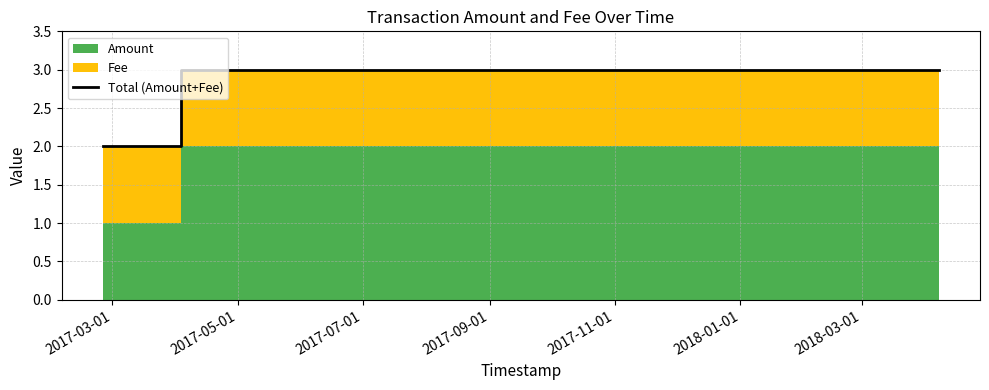

Reading right to left, list all the values displayed in this chart.

3.0	3.0	2.0